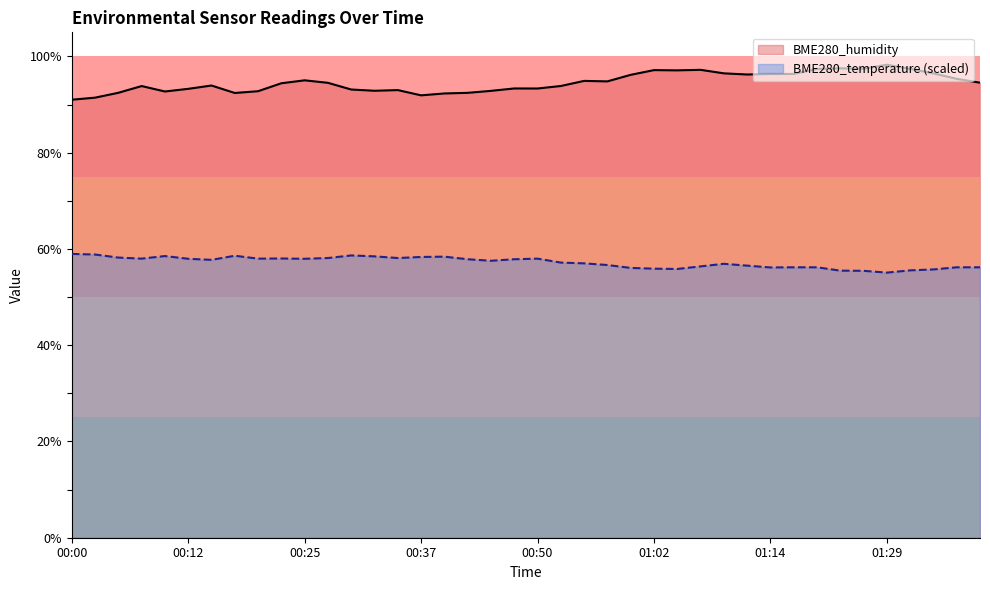

Which series has the widest spread of values?

BME280_humidity